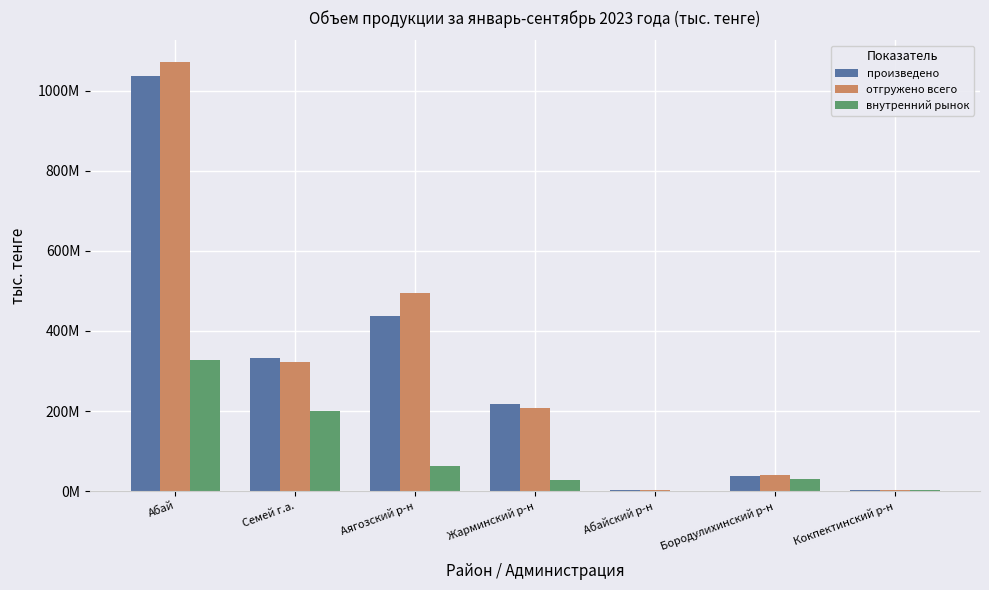

List the labels in order of отгружено всего value, largest first.

Абай, Аягозский р-н, Семей г.а., Жарминский р-н, Бородулихинский р-н, Кокпектинский р-н, Абайский р-н